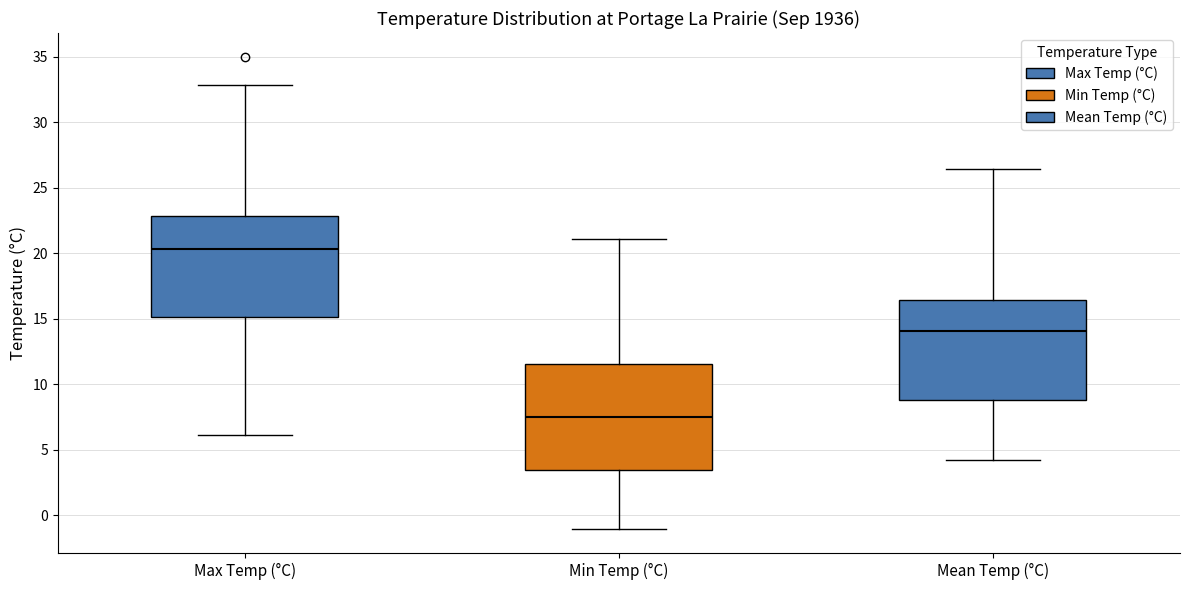

Which box's median line is the highest?

Max Temp (°C)